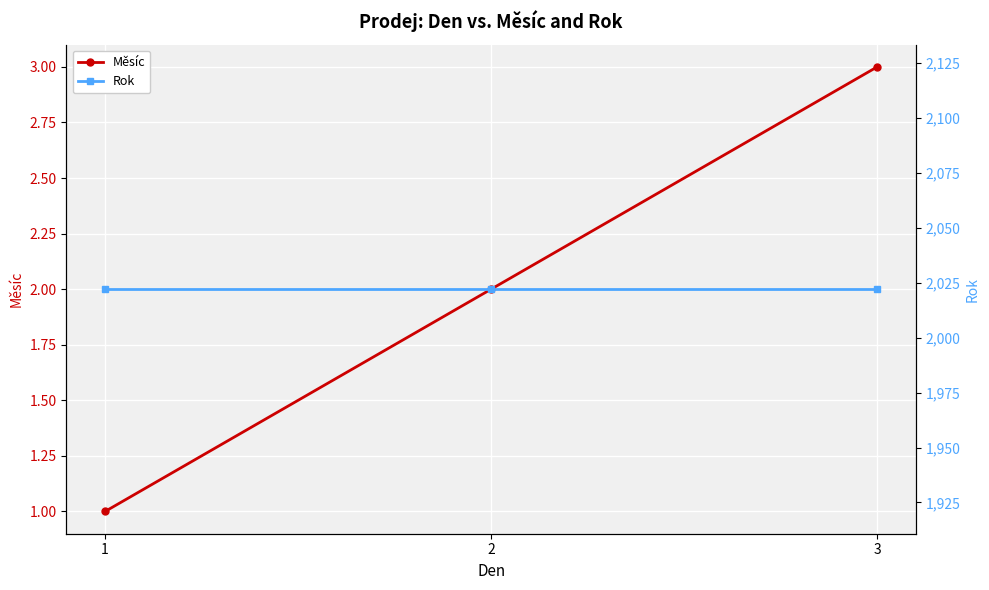

Which category has the lowest value across all series?

1